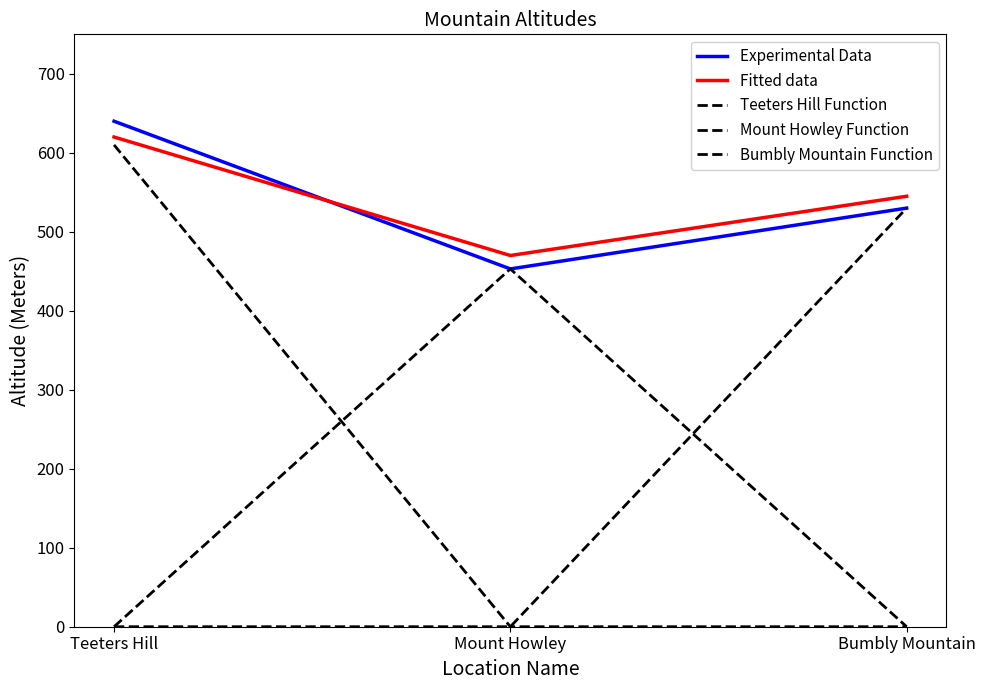

How many lines are shown in the chart?

5